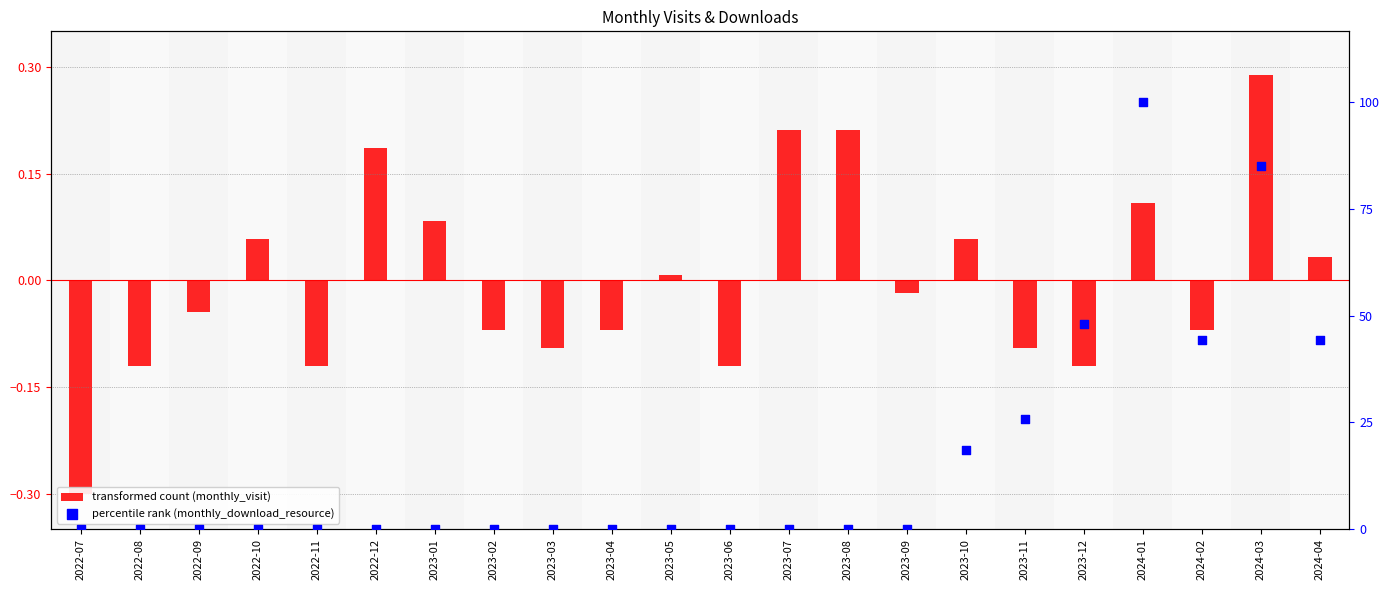

Which series has the largest Y range (max minus min)?

transformed count (monthly_visit)